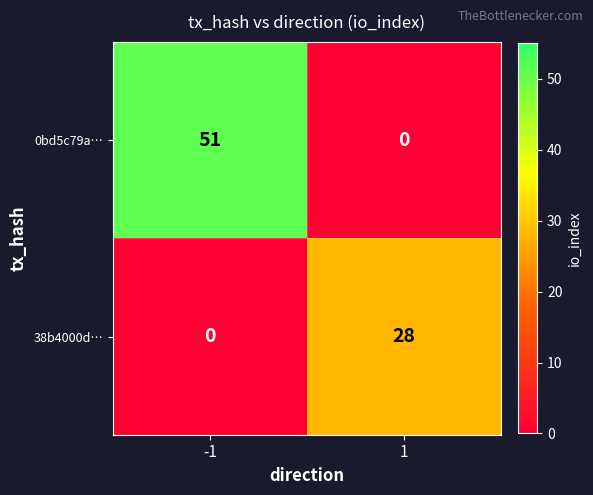

Which series has the largest range (max minus min)?

0bd5c79a…